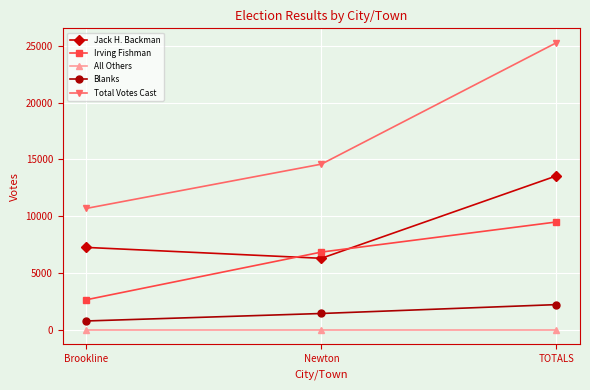

List the series in order of their peak value, highest first.

Total Votes Cast, Jack H. Backman, Irving Fishman, Blanks, All Others